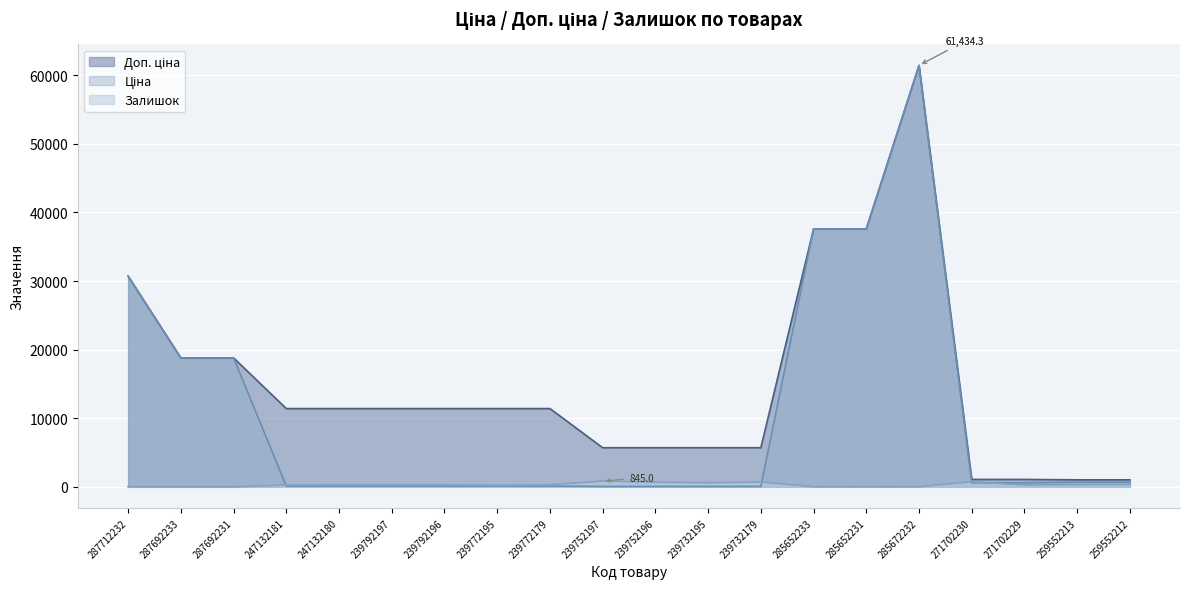

Which series has the largest total across all categories?

Доп. ціна